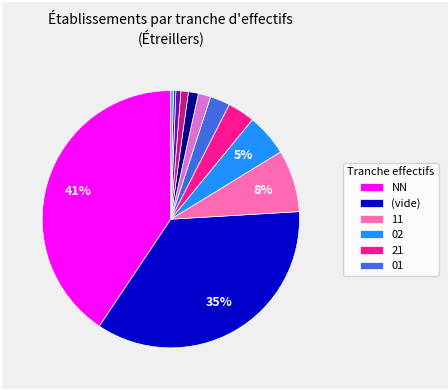

To the nearest percent, what is the average slice percentage?

8%